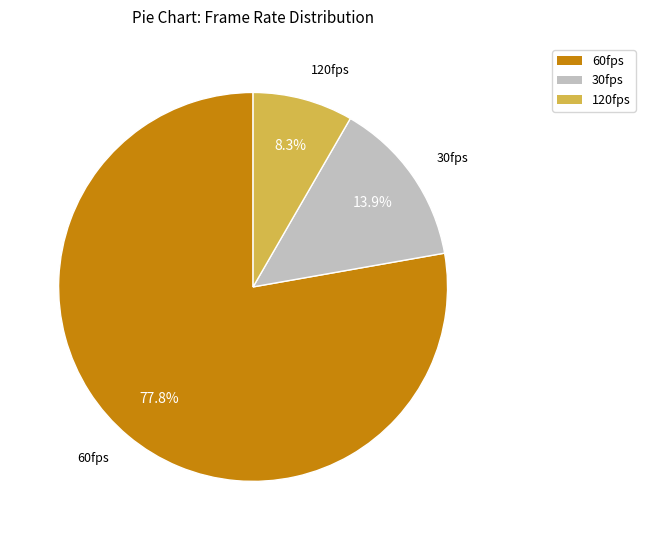

To the nearest percent, what is the average slice percentage?

33%